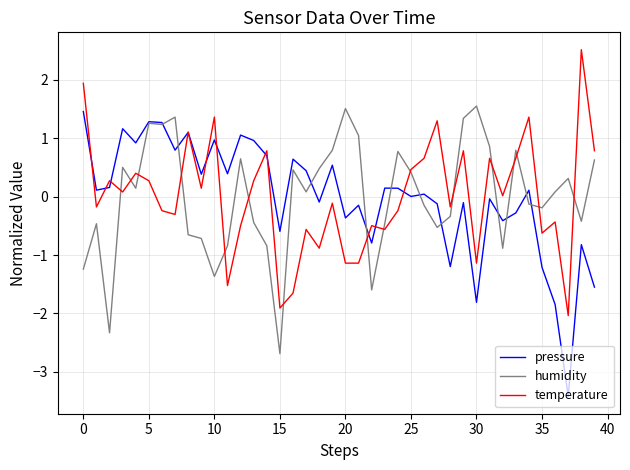

What is the smallest value displayed?

-3.4